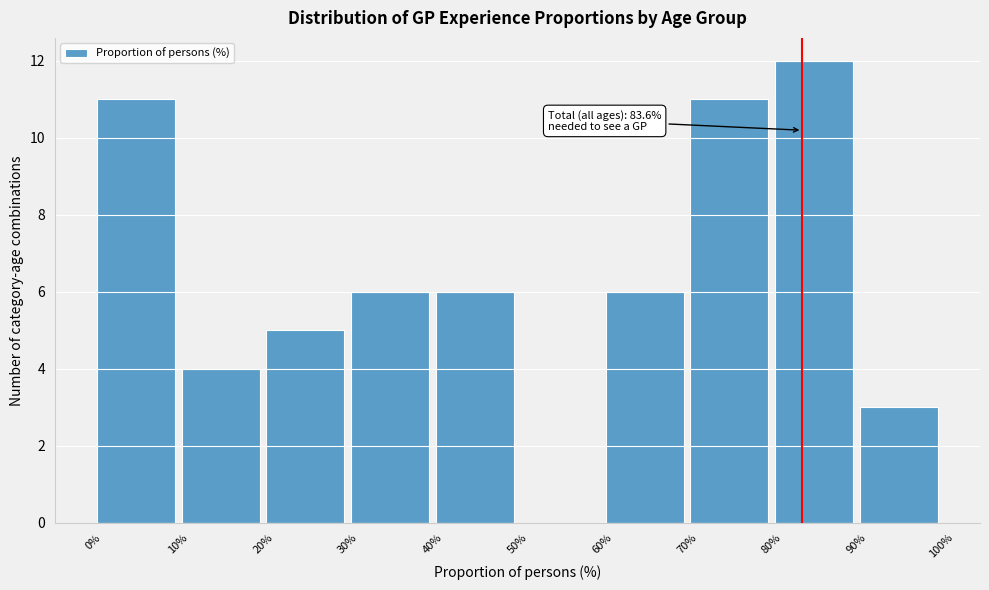

Over which range of the x-axis is the bar tallest?

80% to 90%